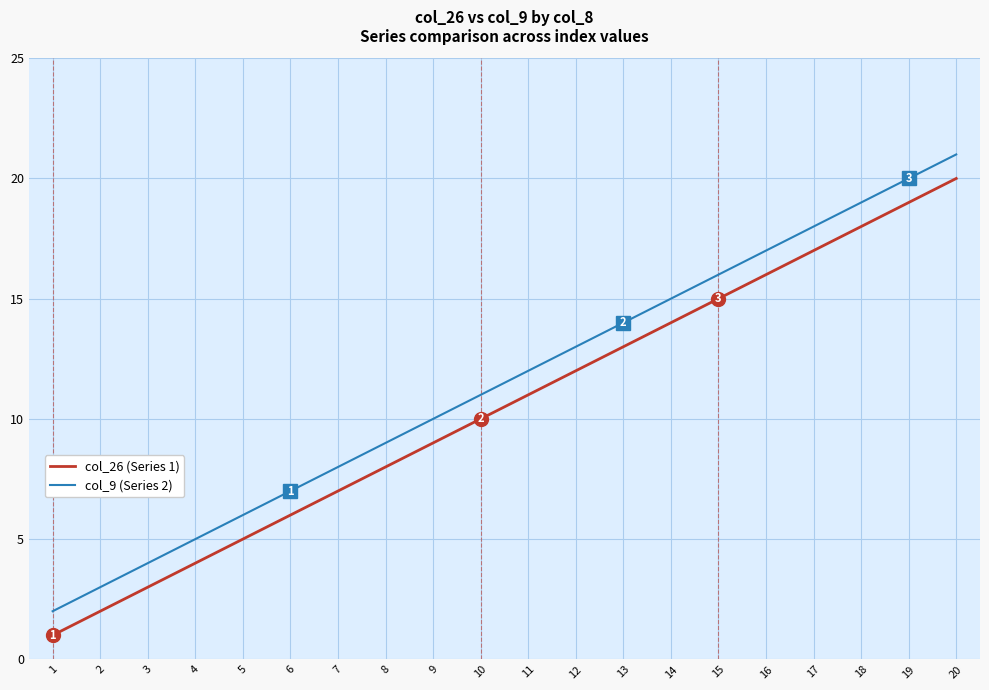

At which category is the sum across all series the highest?

20